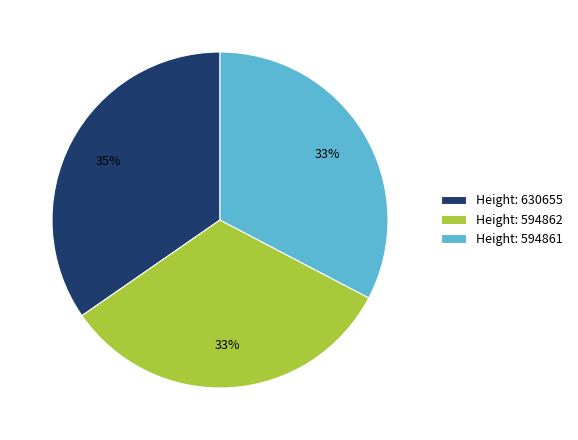

Combined, do Height: 630655 and Height: 594862 account for over 50%?

Yes